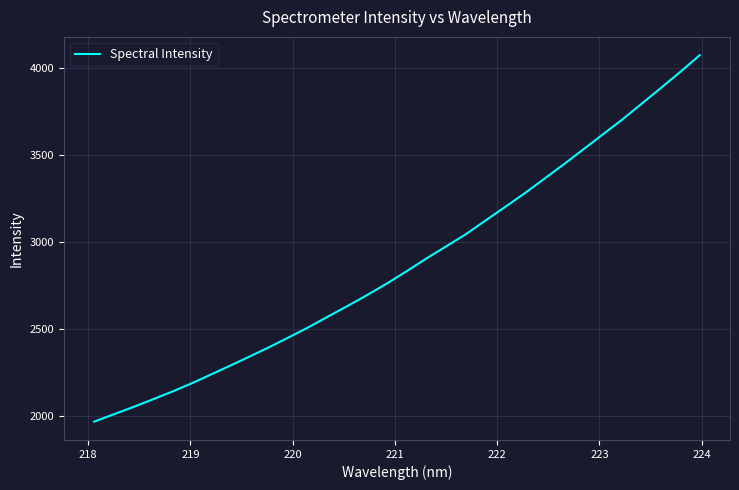

What is the greatest value displayed?

4072.1